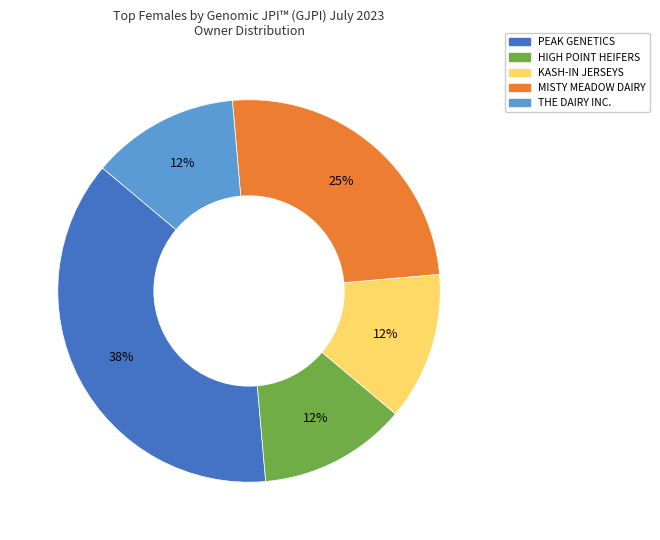

How many segments does this pie chart have?

5